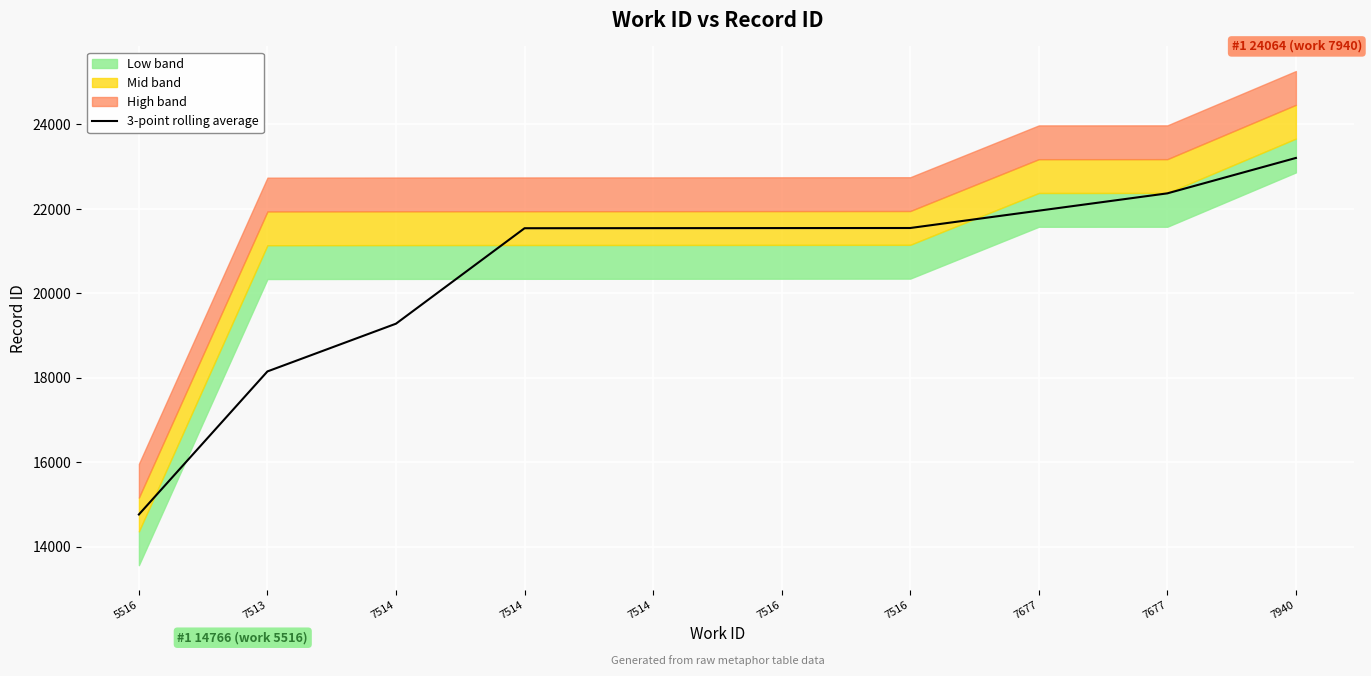

How many lines are shown in the chart?

1